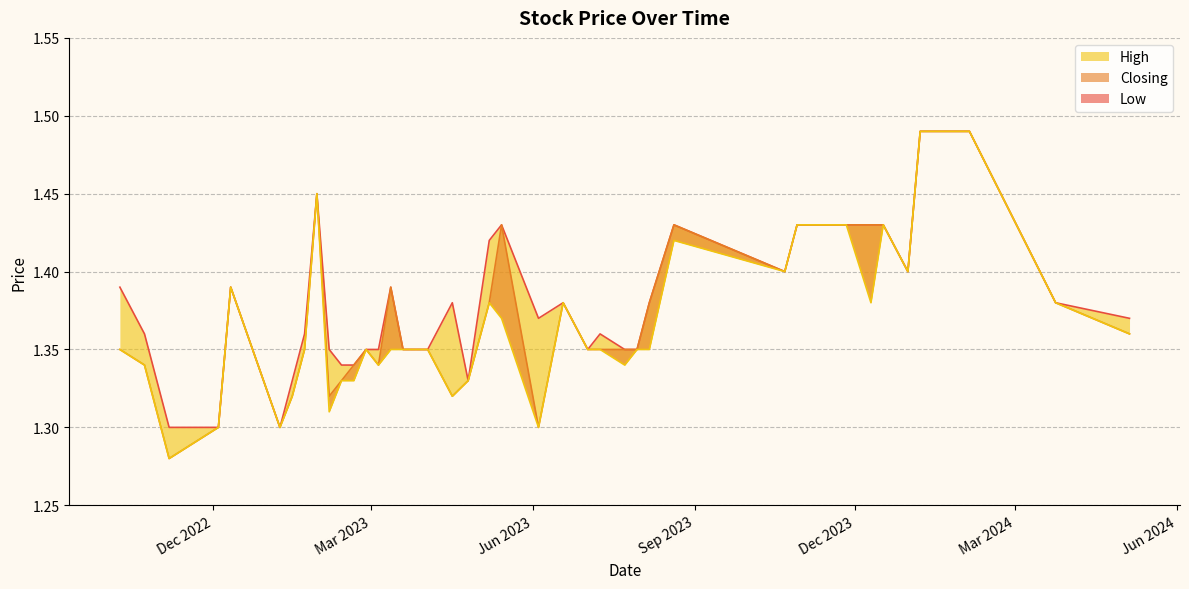

True or false: Low and High intersect in this chart.

False